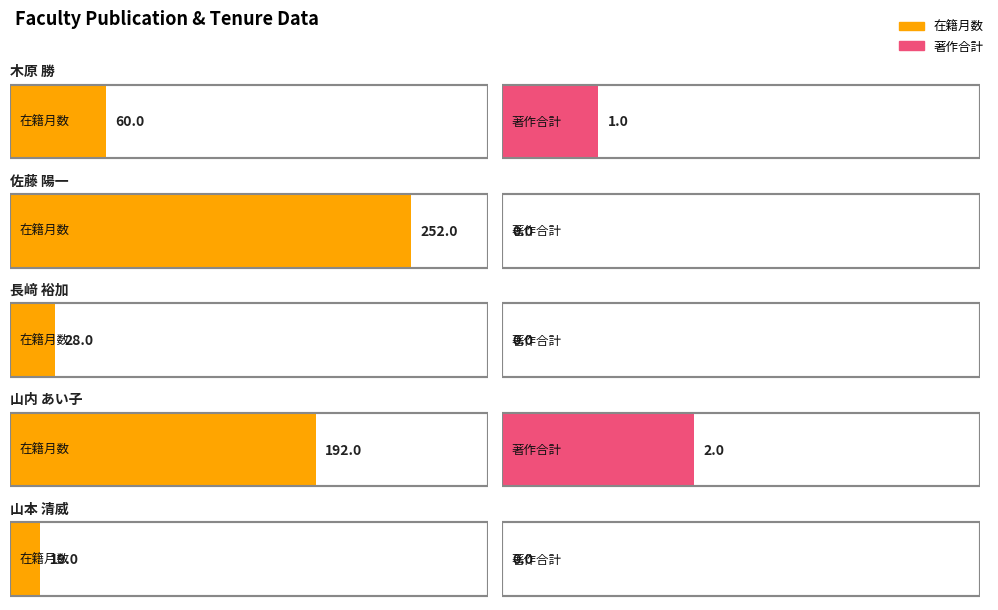

Is the value of 在籍月数 at 山内 あい子 greater than the value of 著作合計 at 長﨑 裕加?

Yes